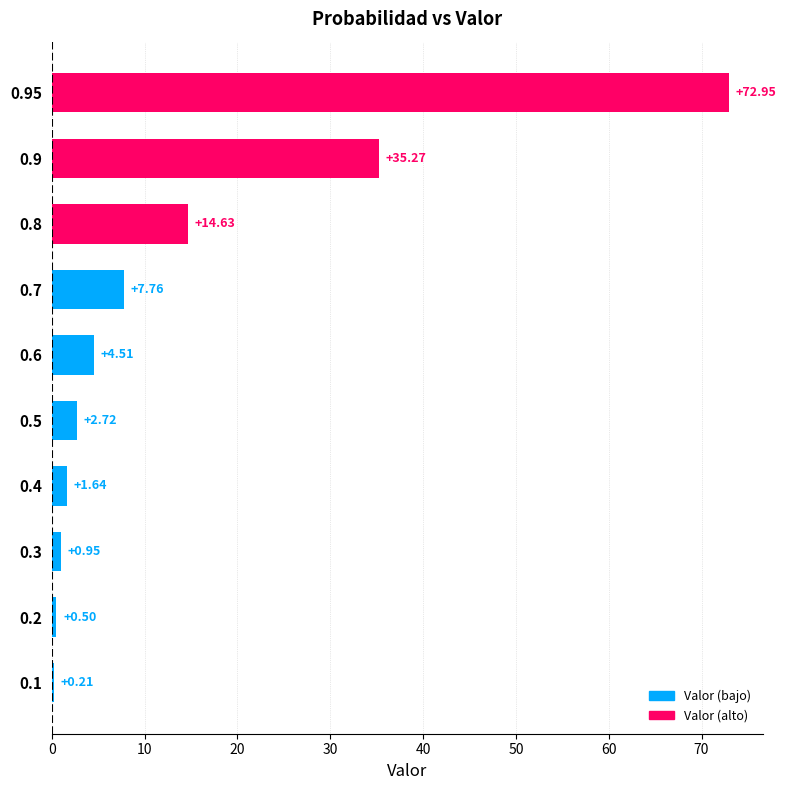

Where is the data nearest to the value 36?

0.9